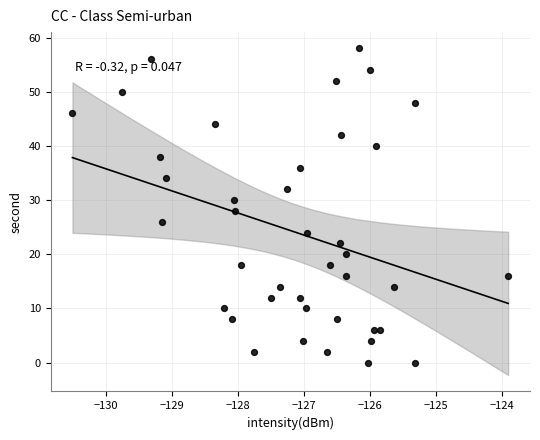

What is the range of Y values (max minus min)?

58